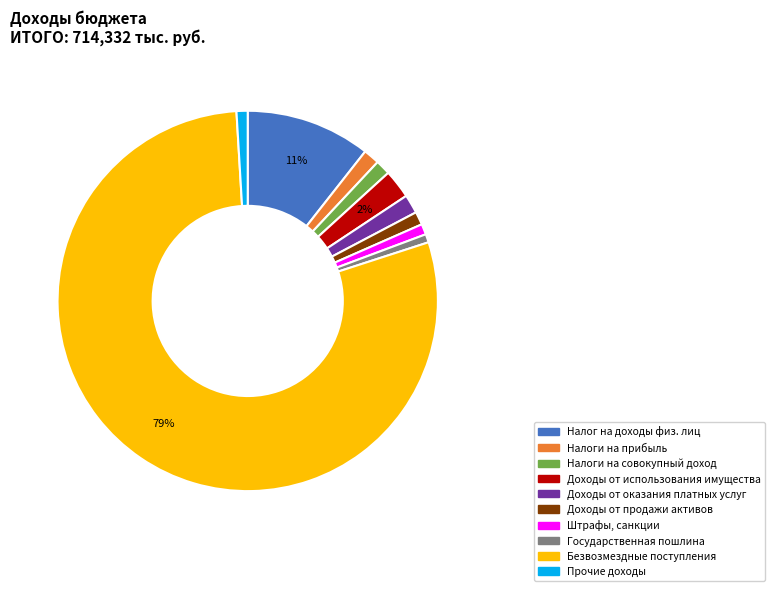

Is there a majority slice in this chart?

Yes